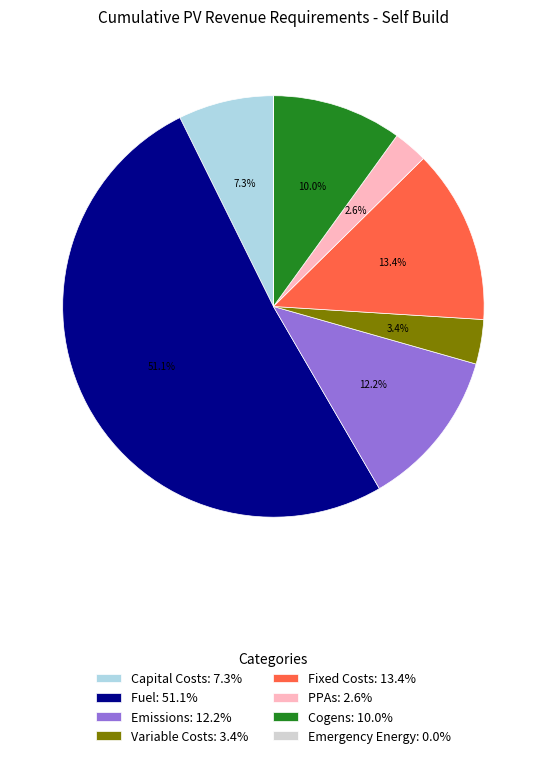

Approximately how many times larger is the value at Capital Costs: 7.3% compared to Variable Costs: 3.4%?

2.1